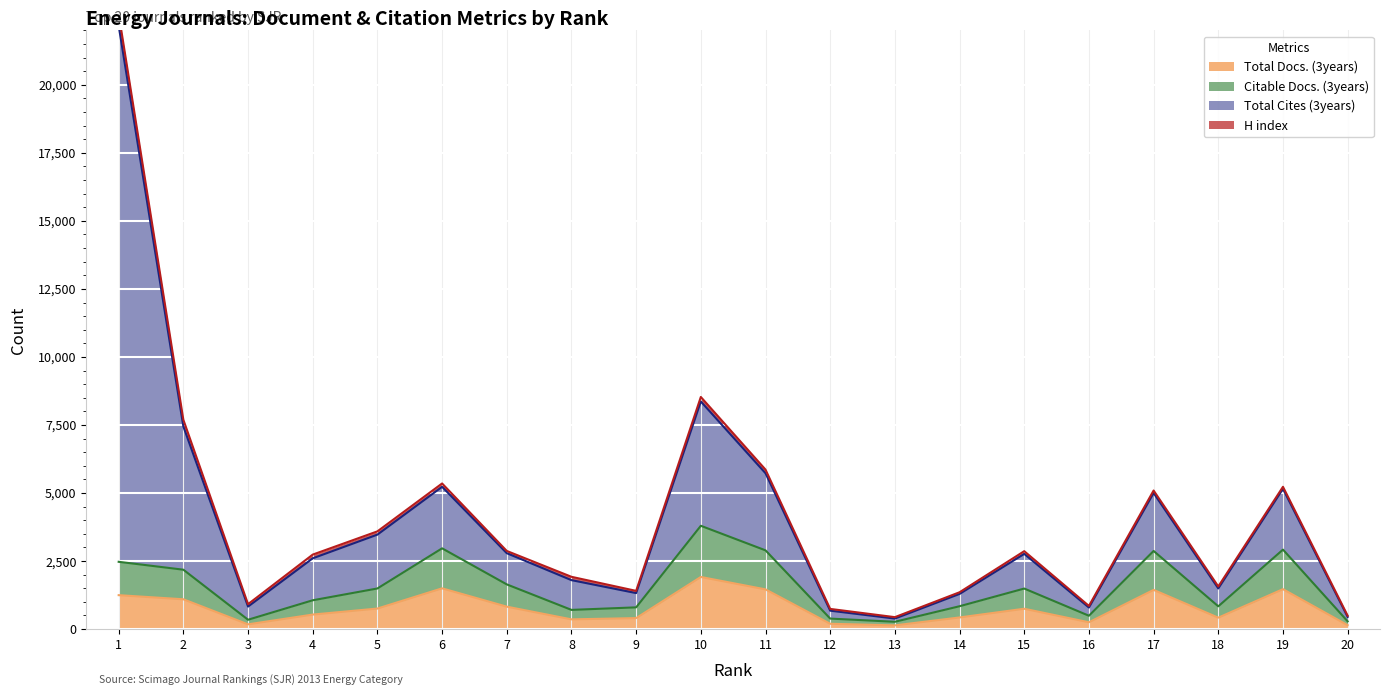

Rank the categories by Citable Docs. (3years) value from highest to lowest.

10, 6, 19, 11, 17, 1, 2, 7, 5, 15, 4, 14, 18, 9, 8, 16, 12, 3, 20, 13